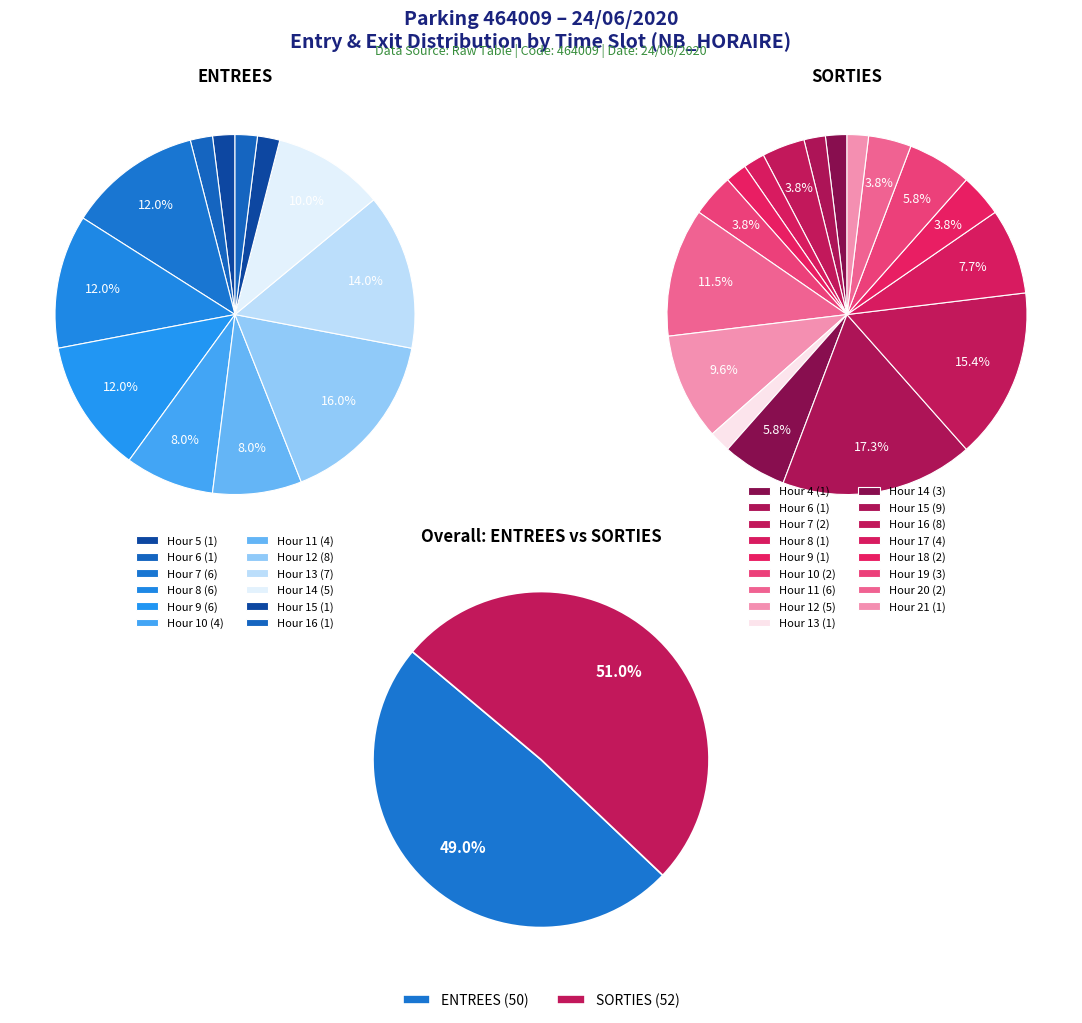

To the nearest percent, what is the combined percentage of 5 and 9?

14%